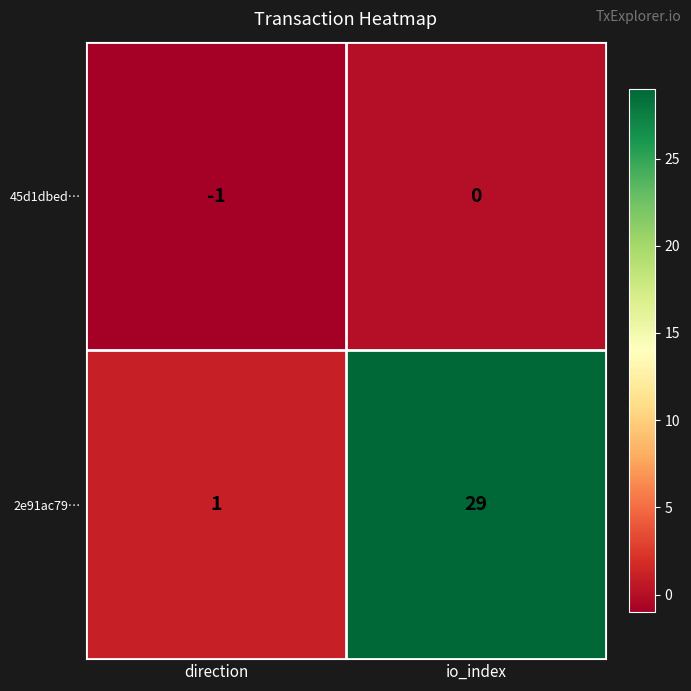

Which series has the widest spread of values?

2e91ac79…